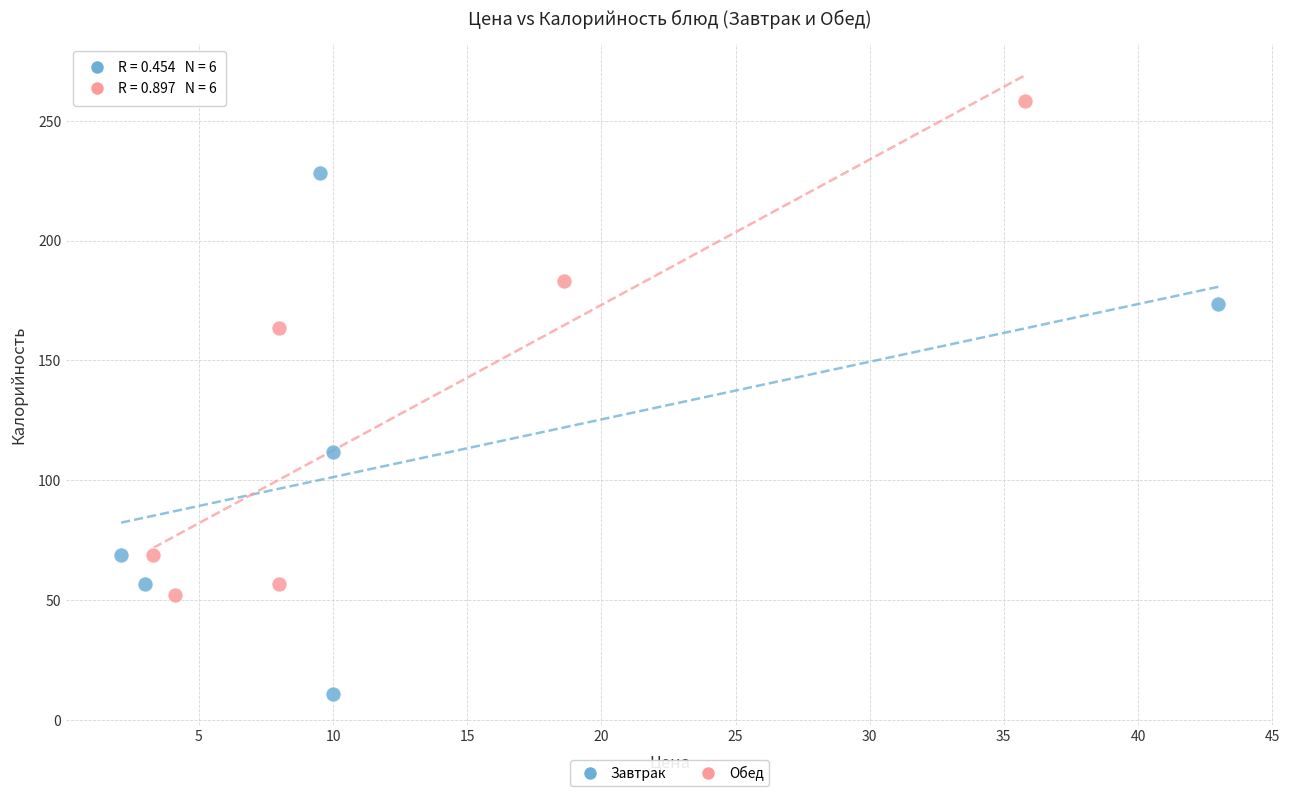

Which series has the widest spread of Y values?

Завтрак